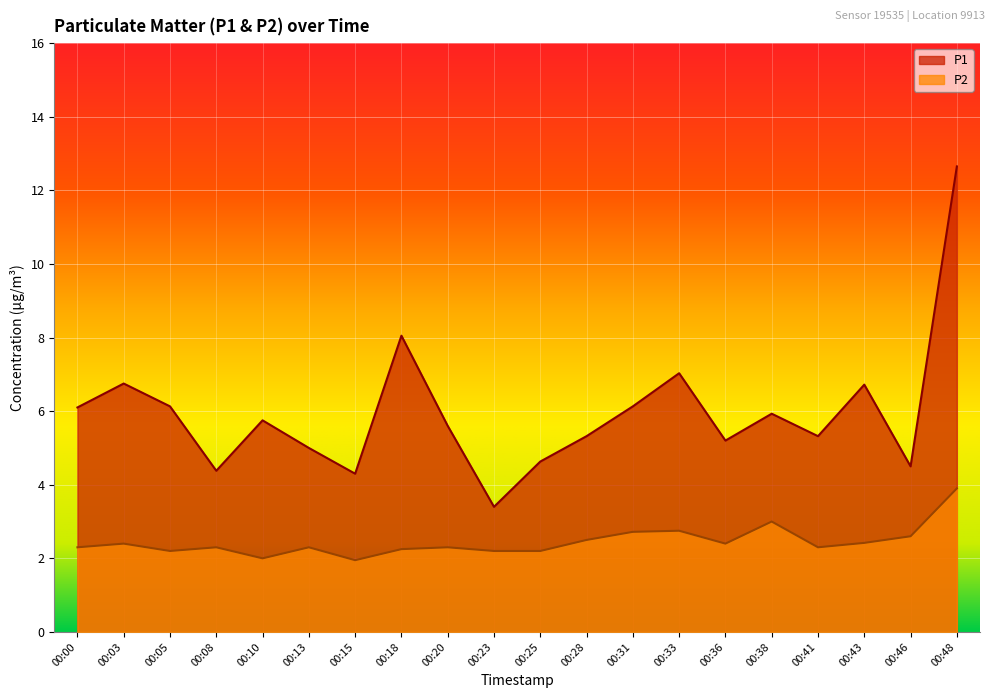

How many values in the P1 series are below 5?

5